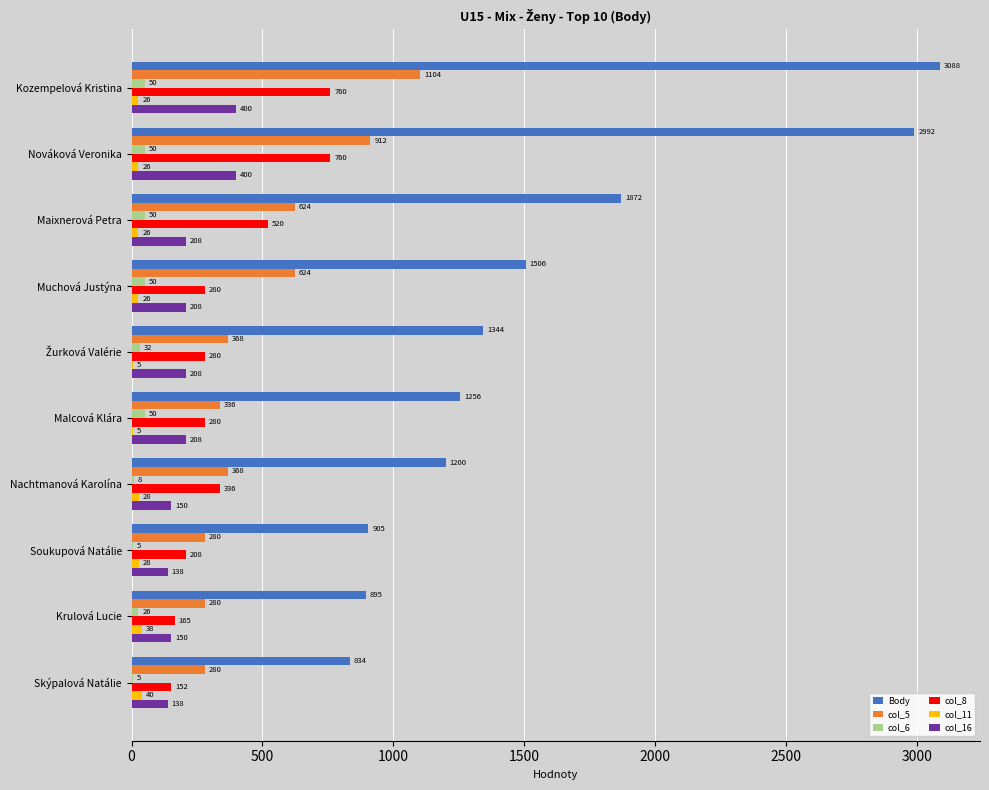

Which label corresponds to the largest value in the chart?

Kozempelová Kristina